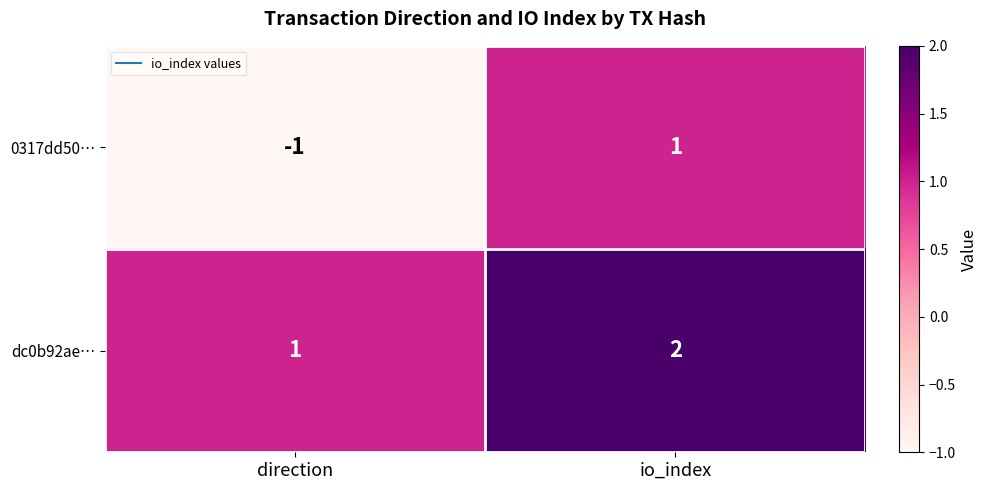

Is it true that dc0b92ae… equals 1 at io_index?

False